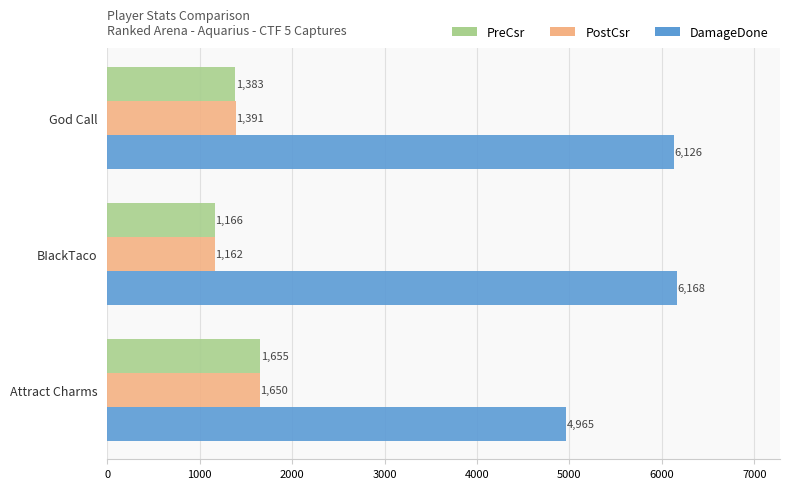

How many distinct data groups are displayed?

3